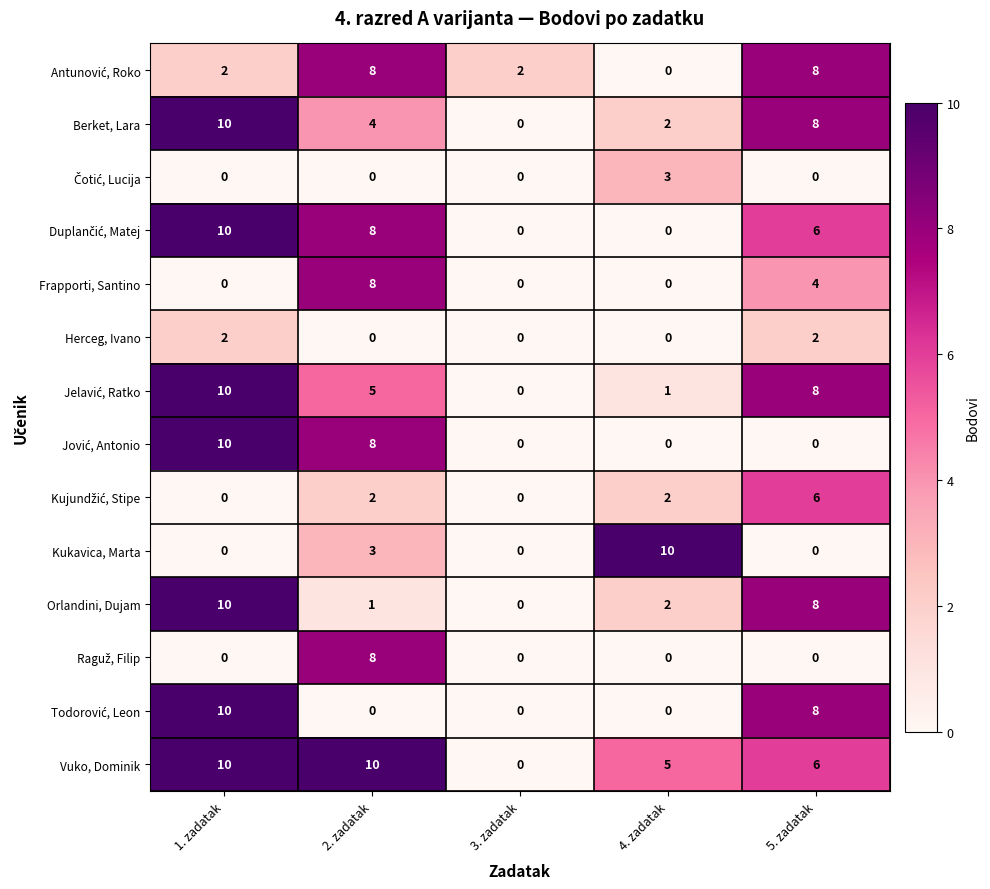

What is the total value across all series at 4. zadatak?

25